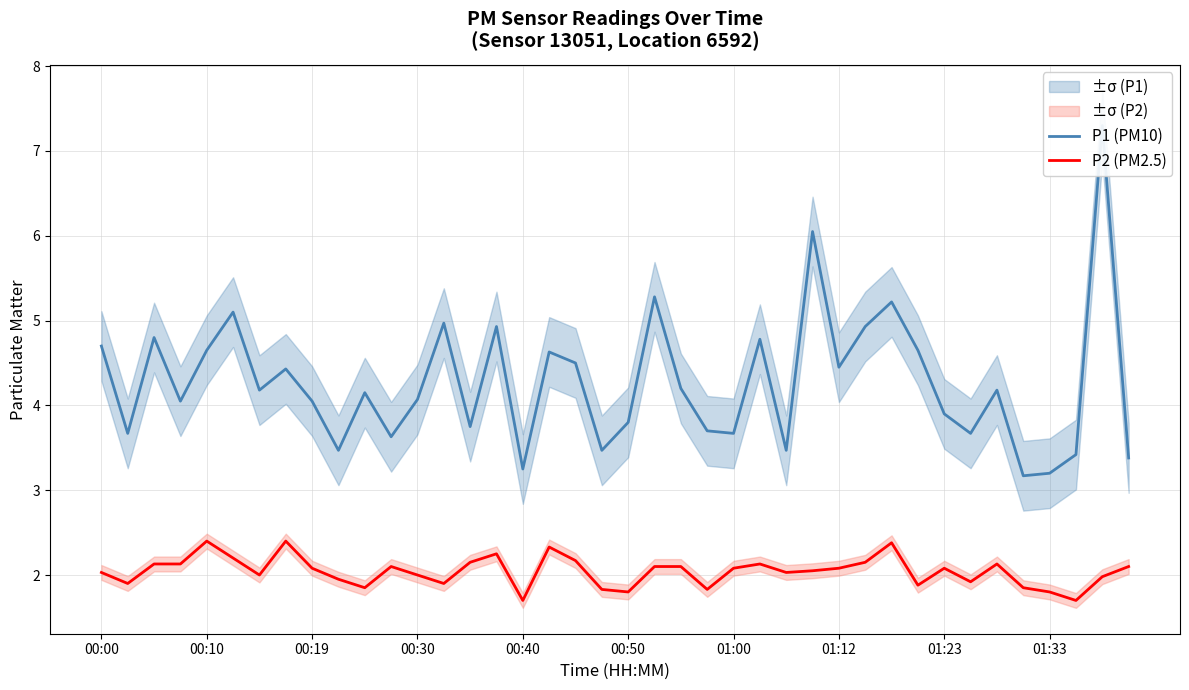

In P1 (PM10), how many points are lower than both neighbors (excluding endpoints)?

13